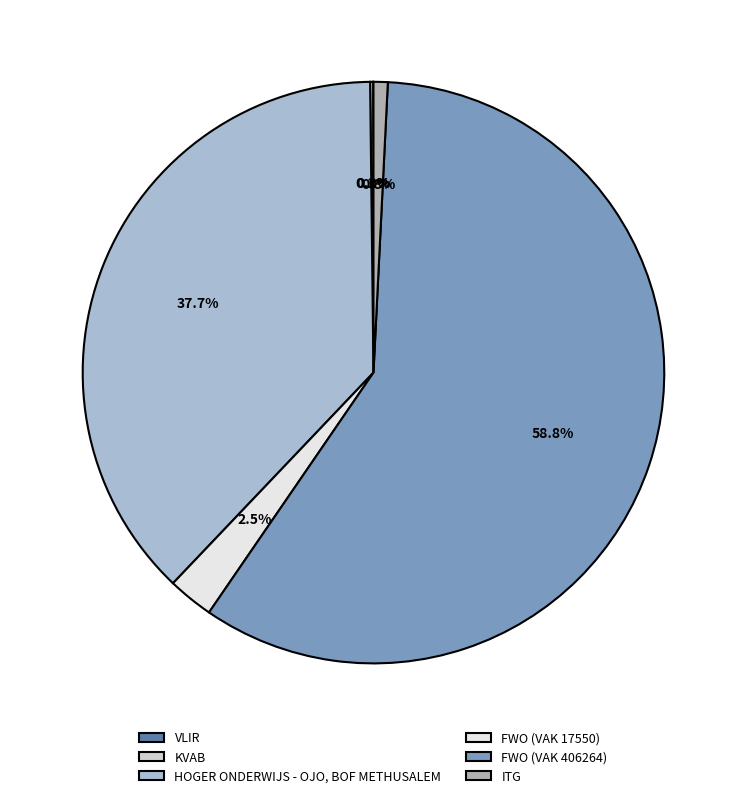

To the nearest percent, what percentage of the pie is FWO (VAK 17550)?

3%